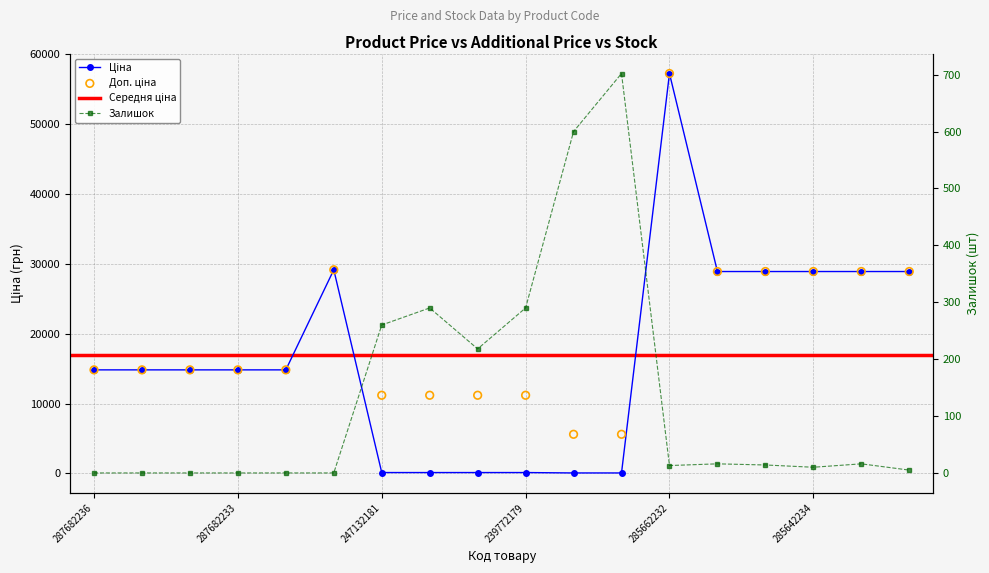

At how many categories does at least one series exceed 52883?

1